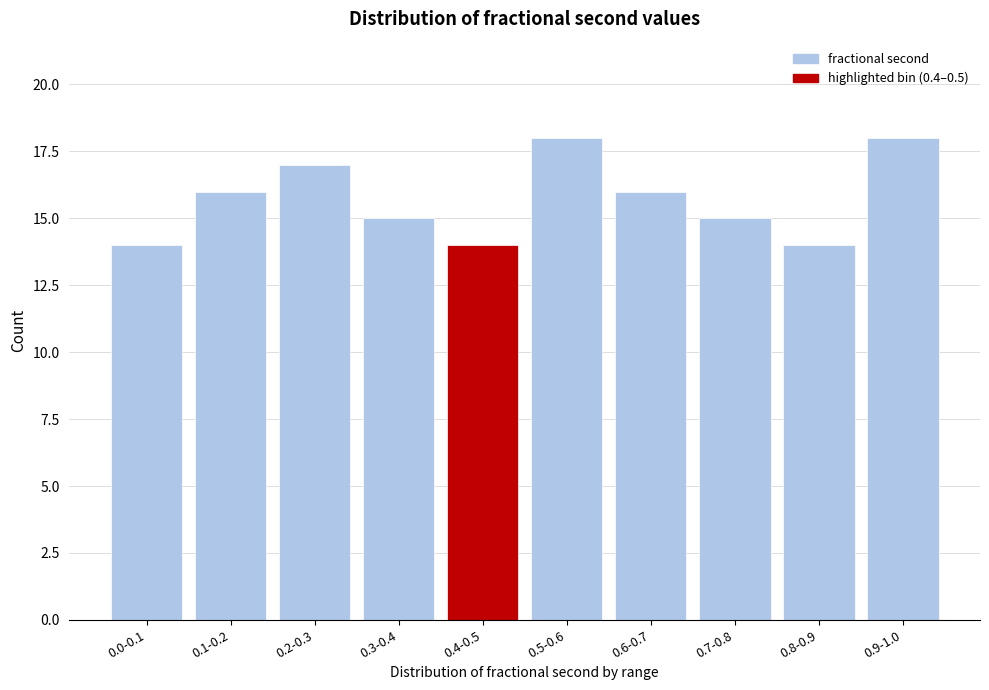

Reading left to right, extract all data points from this chart.

0.0-0.1=14	0.1-0.2=16	0.2-0.3=17	0.3-0.4=15	0.4-0.5=14	0.5-0.6=18	0.6-0.7=16	0.7-0.8=15	0.8-0.9=14	0.9-1.0=18